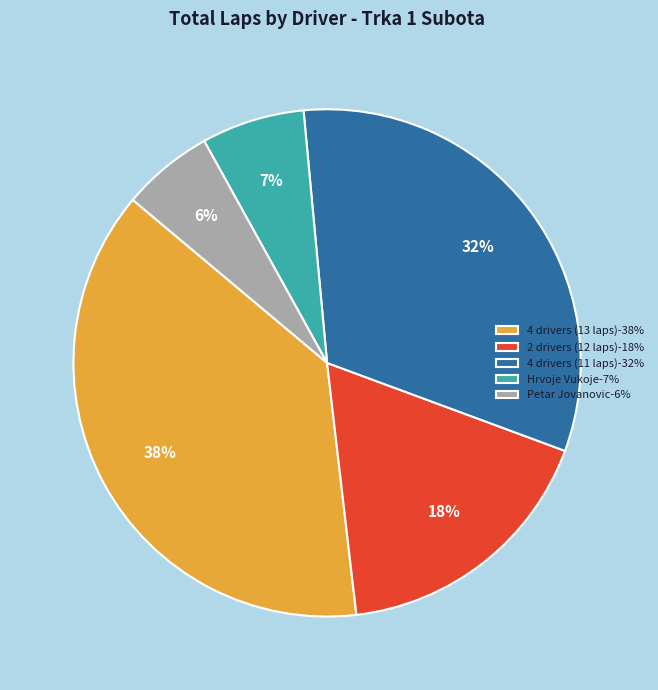

To the nearest percent, what is the combined percentage of 2 drivers (12 laps)-18% and 4 drivers (11 laps)-32%?

50%